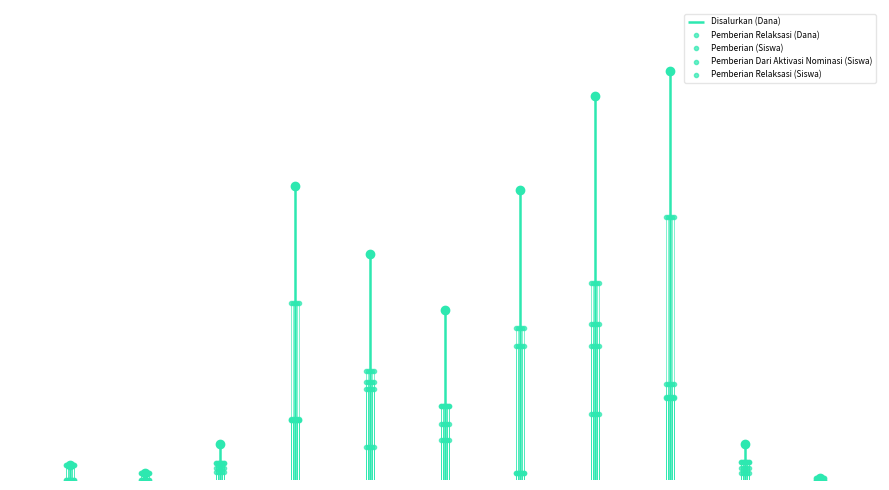

Reading left to right, transcribe all the data shown in this chart.

Pemberian Relaksasi (Siswa): 9	4	10	36	59	45	4	94	58	11	1
Pemberian Relaksasi (Dana): 4050000	1800000	4500000	16200000	24750000	20250000	1800000	36450000	22275000	4950000	450000
Pemberian (Siswa): 0	0	7	107	66	34	92	119	159	4	0
Disalurkan (Dana): 4050000	1800000	9900000	79875000	61425000	46125000	78975000	104400000	111150000	9900000	450000
Pemberian Dari Aktivasi Nominasi (Siswa): 0	0	5	37	20	24	81	40	50	7	0